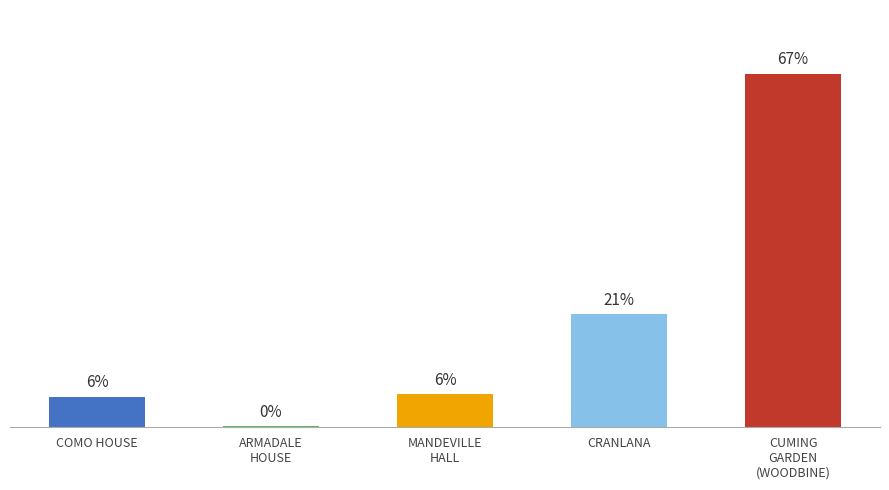

Rank the categories by value from highest to lowest.

CUMING
GARDEN
(WOODBINE), CRANLANA, MANDEVILLE
HALL, COMO HOUSE, ARMADALE
HOUSE